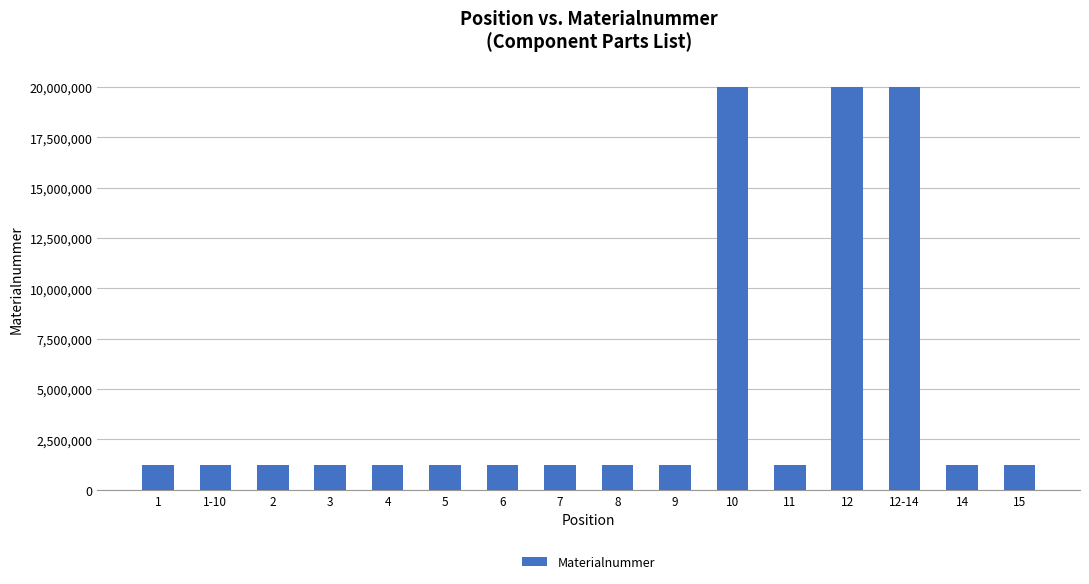

What is the minimum value shown in the chart?

1220208